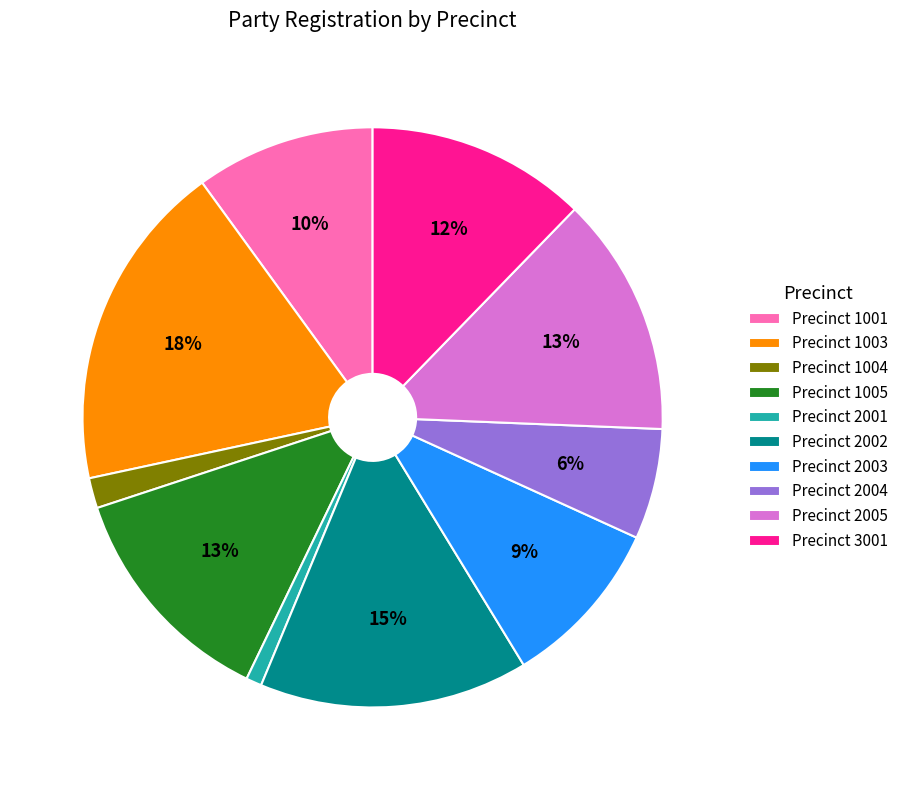

To the nearest percent, what portion does Precinct 1005 represent?

13%